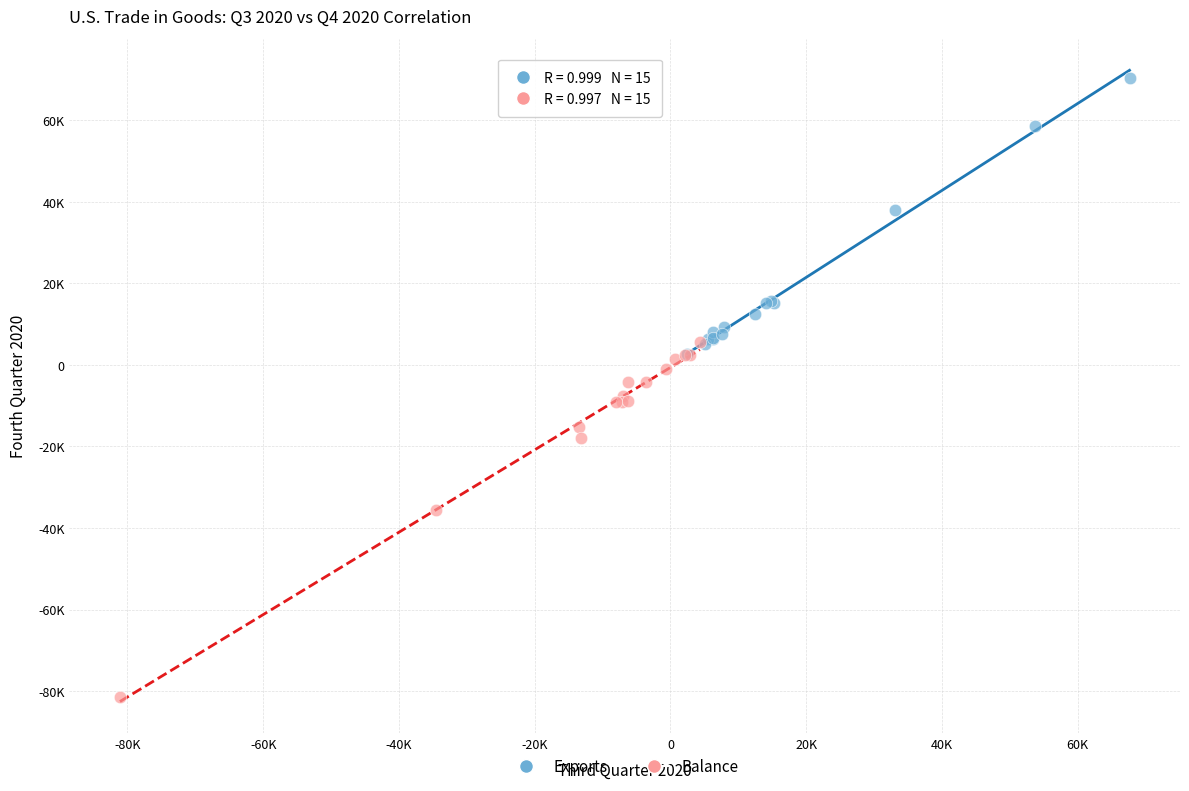

Which series reaches the maximum Y coordinate?

Exports